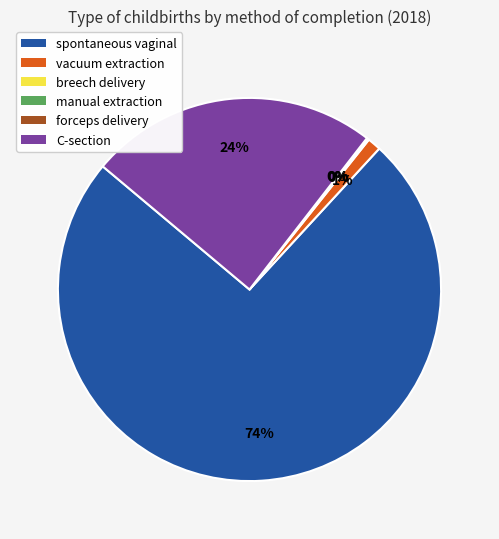

Which category has the biggest portion of the pie?

spontaneous vaginal